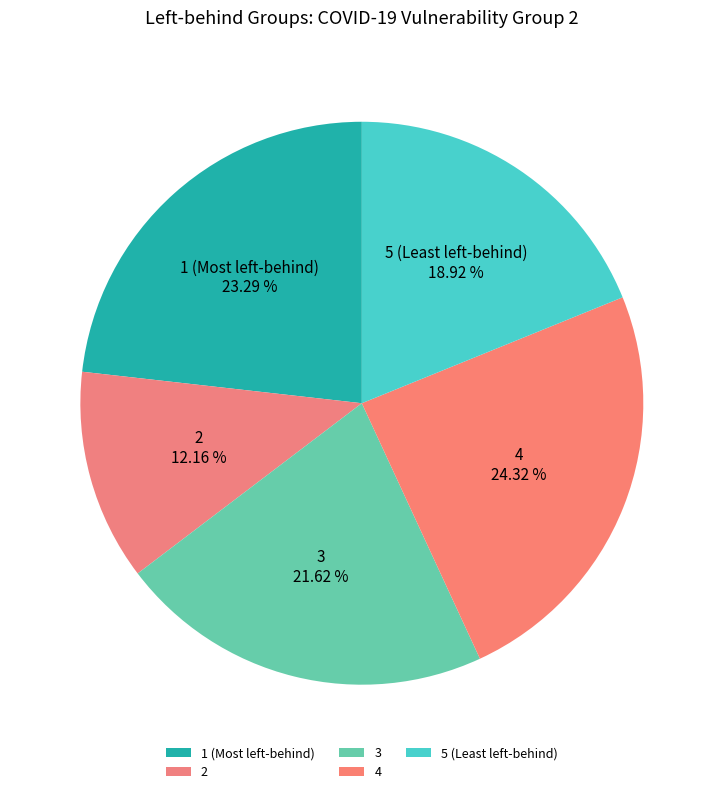

How many slices are in this pie chart?

5